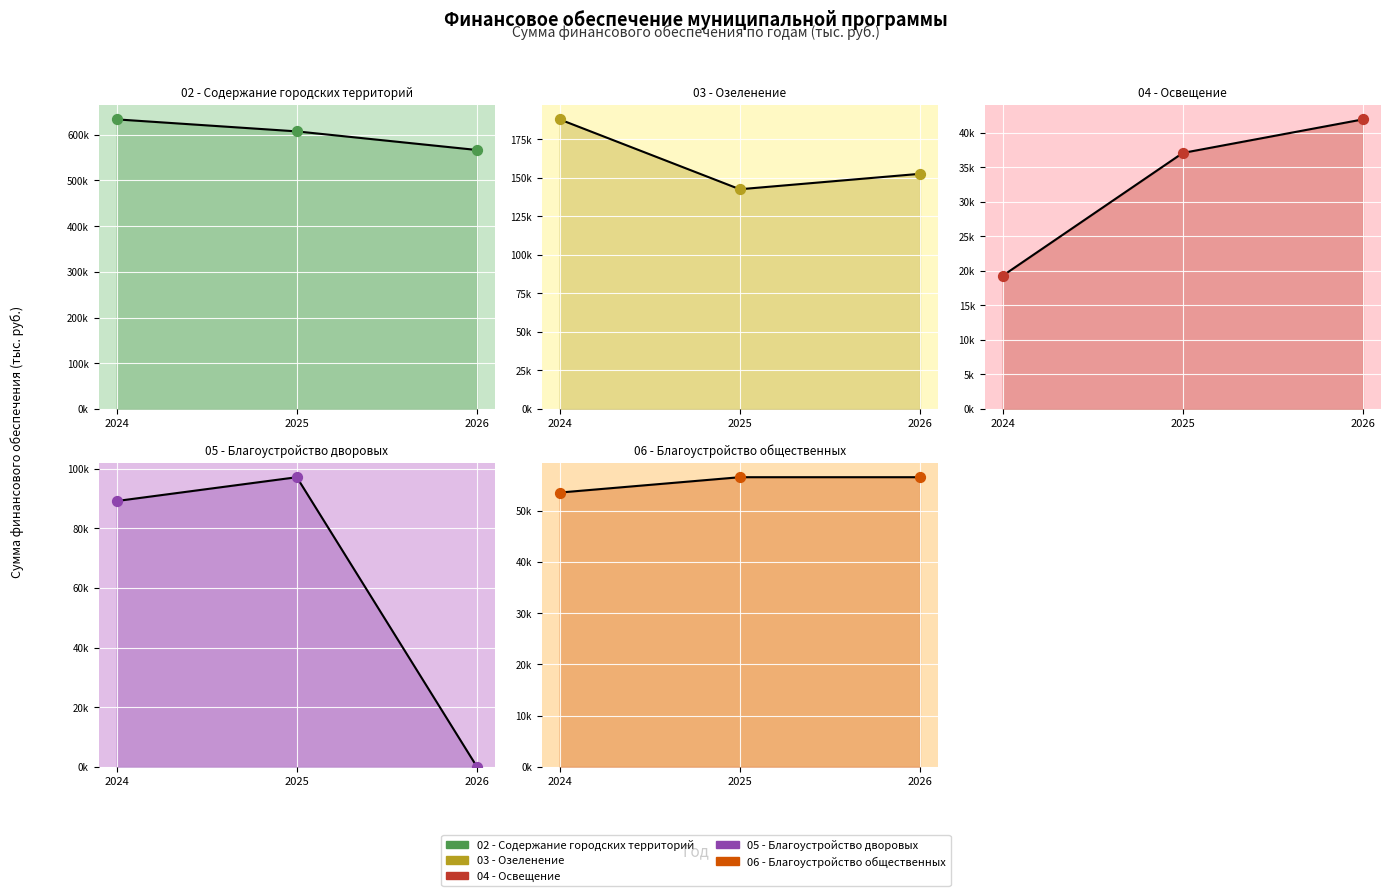

Which series reaches the maximum Y coordinate?

02 - Содержание городских территорий